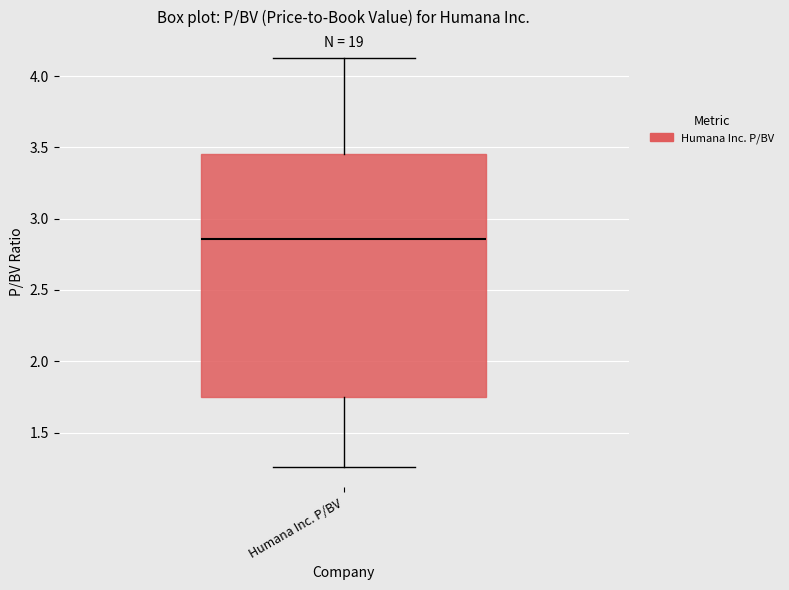

Transcribe this box plot: give where the median line is, the range the box spans, and where the two whiskers end, as read against the y-axis. The values are not printed on the chart, so give them approximately, as read against the axis.

median 2.85, box 1.75 to 3.45, whiskers 1.25 to 4.15